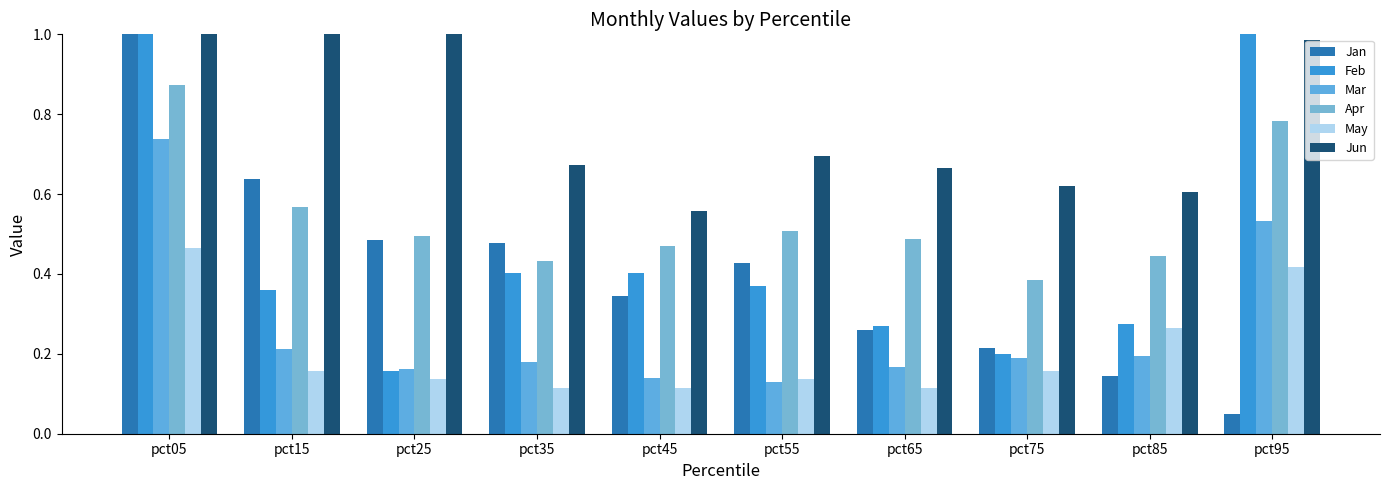

How many groups of bars are there?

10